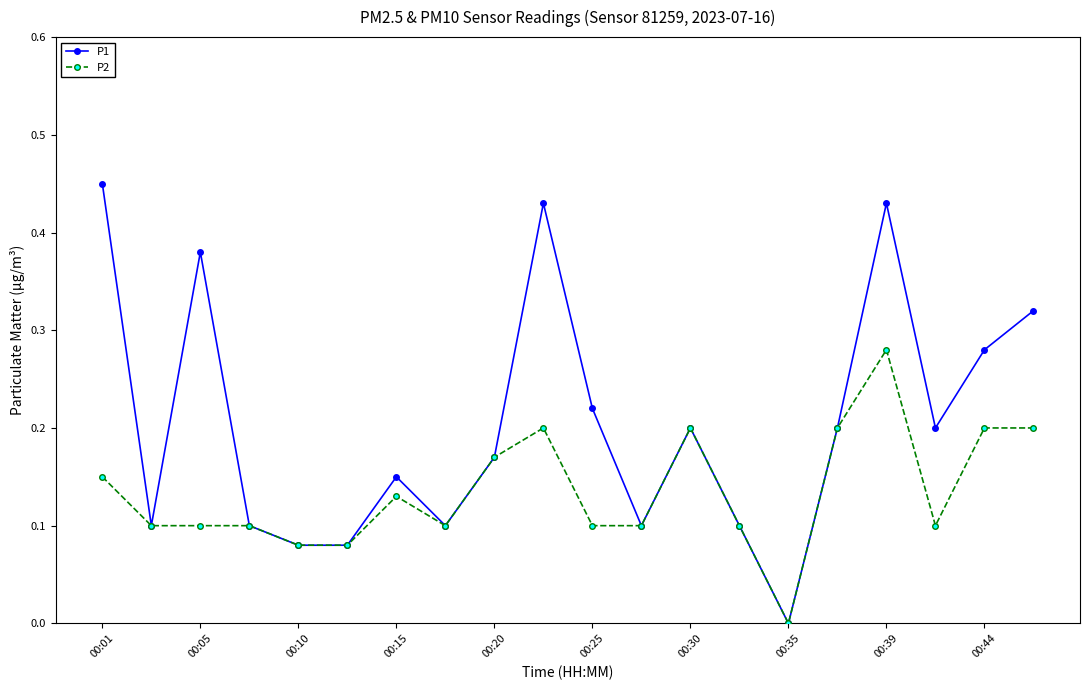

True or false: P2 has more than 0 interior local peaks.

True